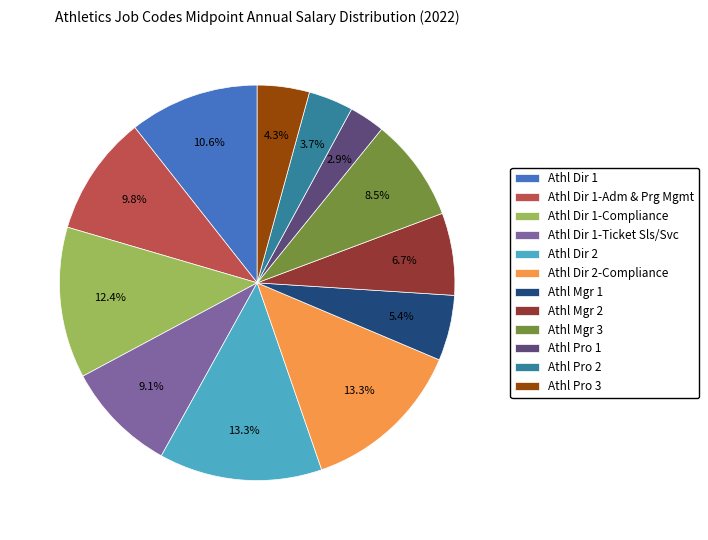

To the nearest percent, what is the average slice percentage?

8%